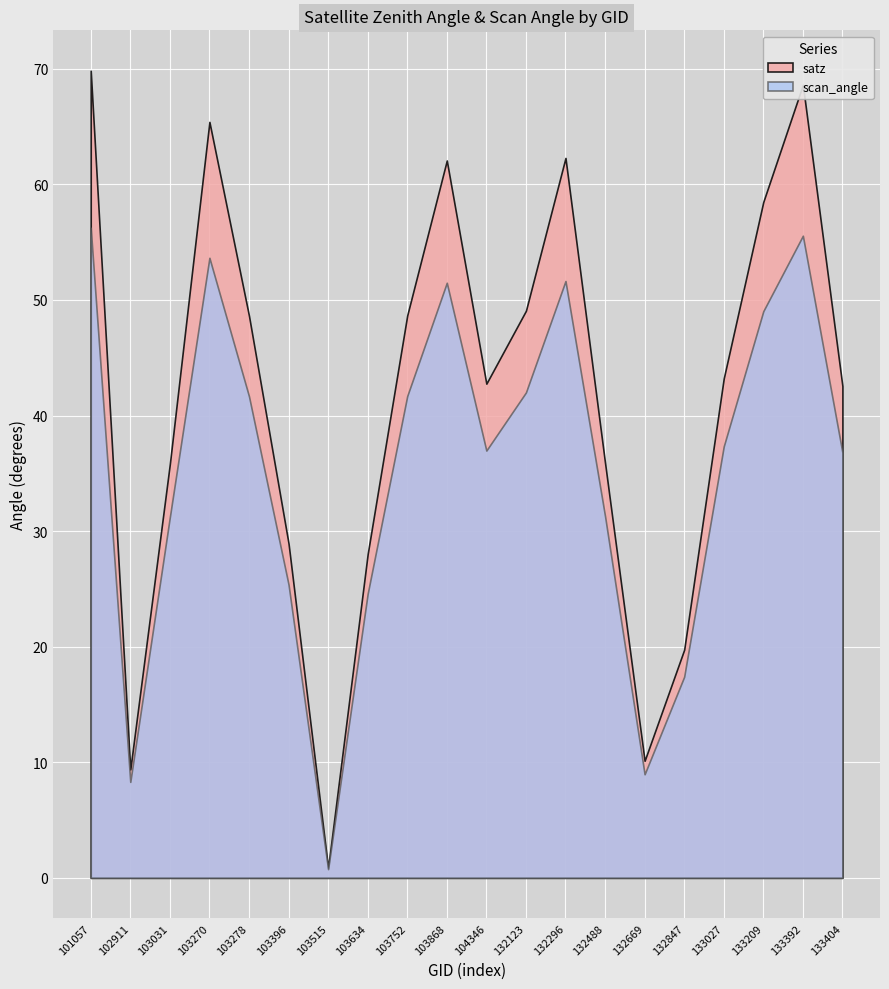

What is the total value across all series at 103031?

67.0